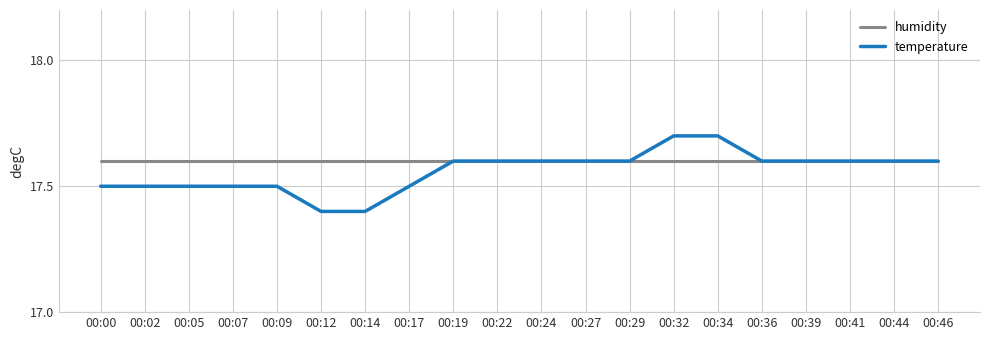

The humidity series shows 10.4 at 00:36. True or false?

False